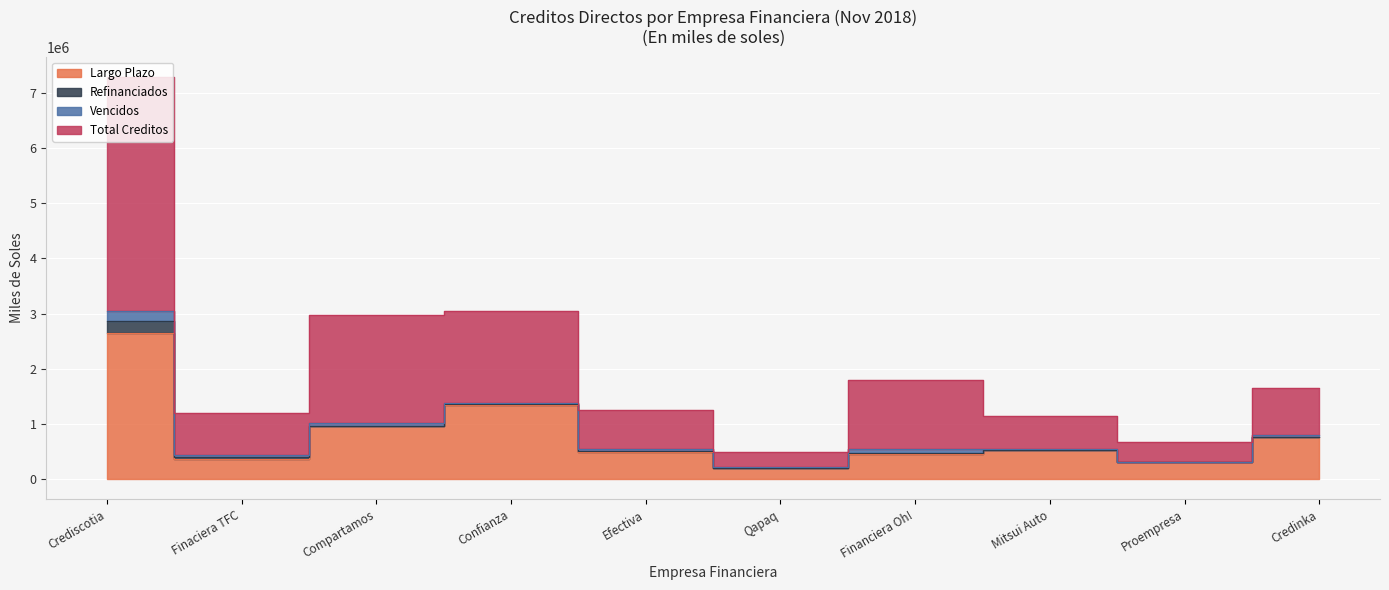

What is the total value across all series at Compartamos?

3940781.1